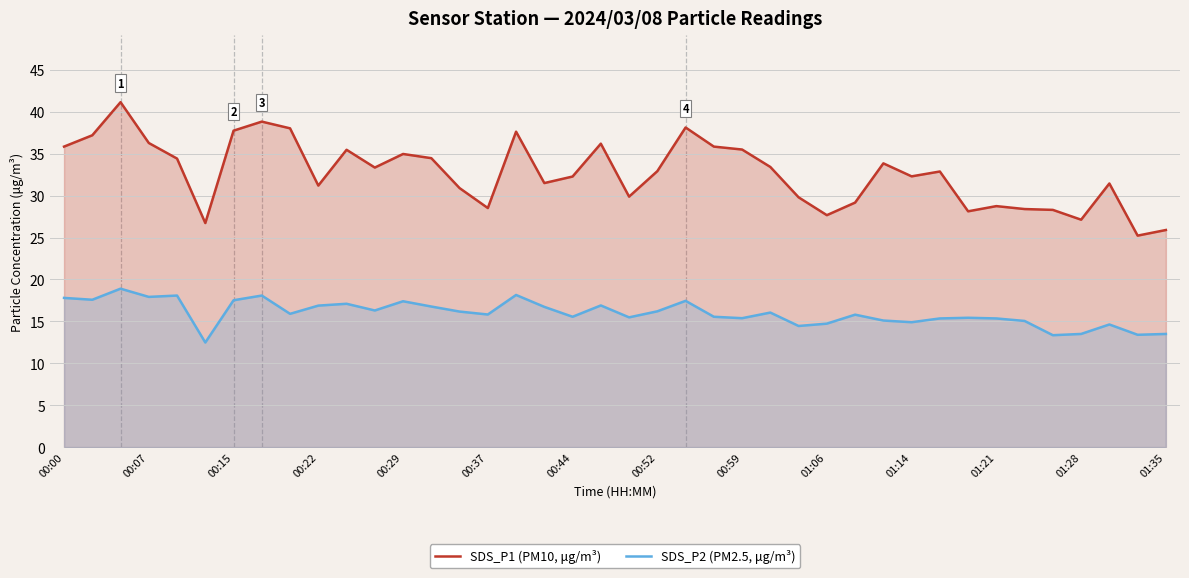

What is the minimum value shown in the chart?

12.5